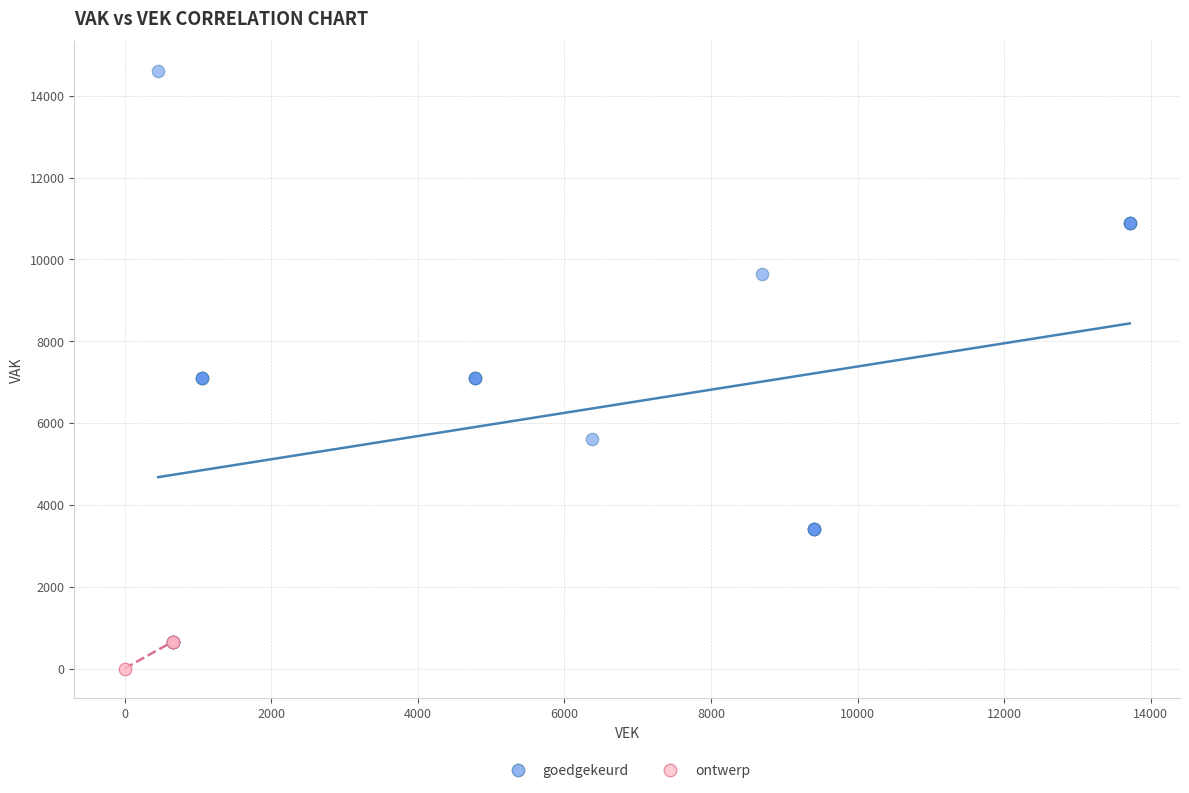

Which series reaches the maximum Y coordinate?

goedgekeurd